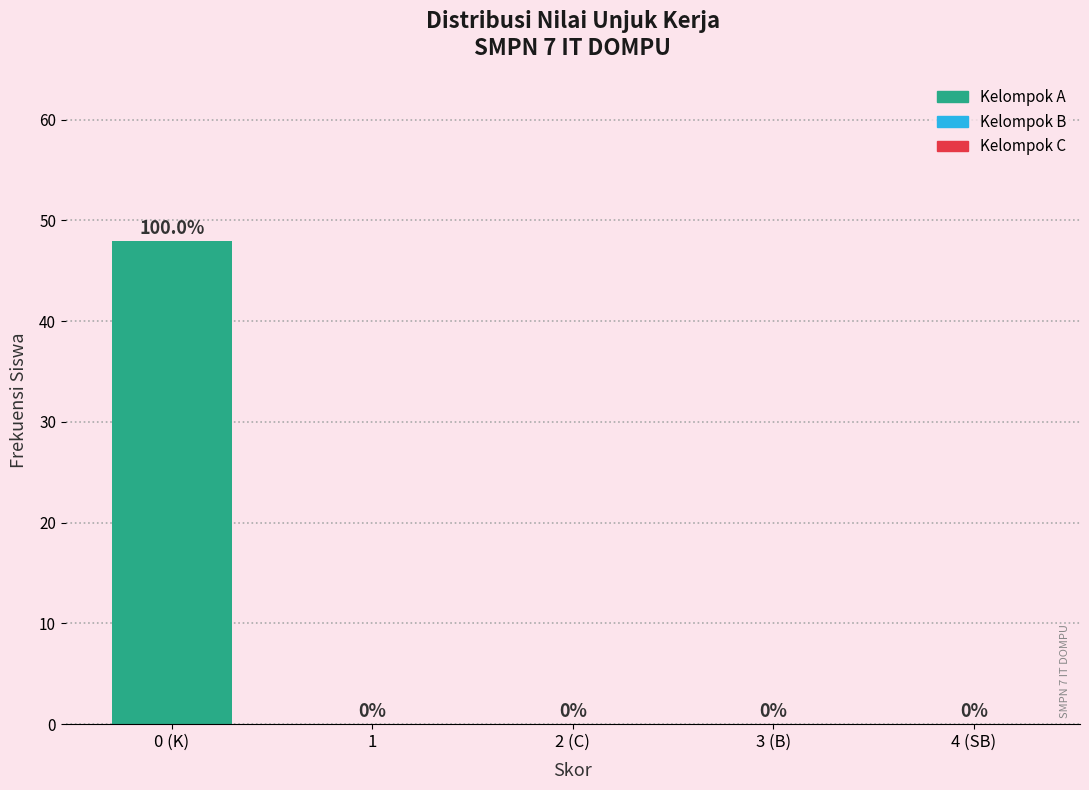

Reading left to right, list all the values displayed in this chart.

0 (K)=48	1=0	2 (C)=0	3 (B)=0	4 (SB)=0